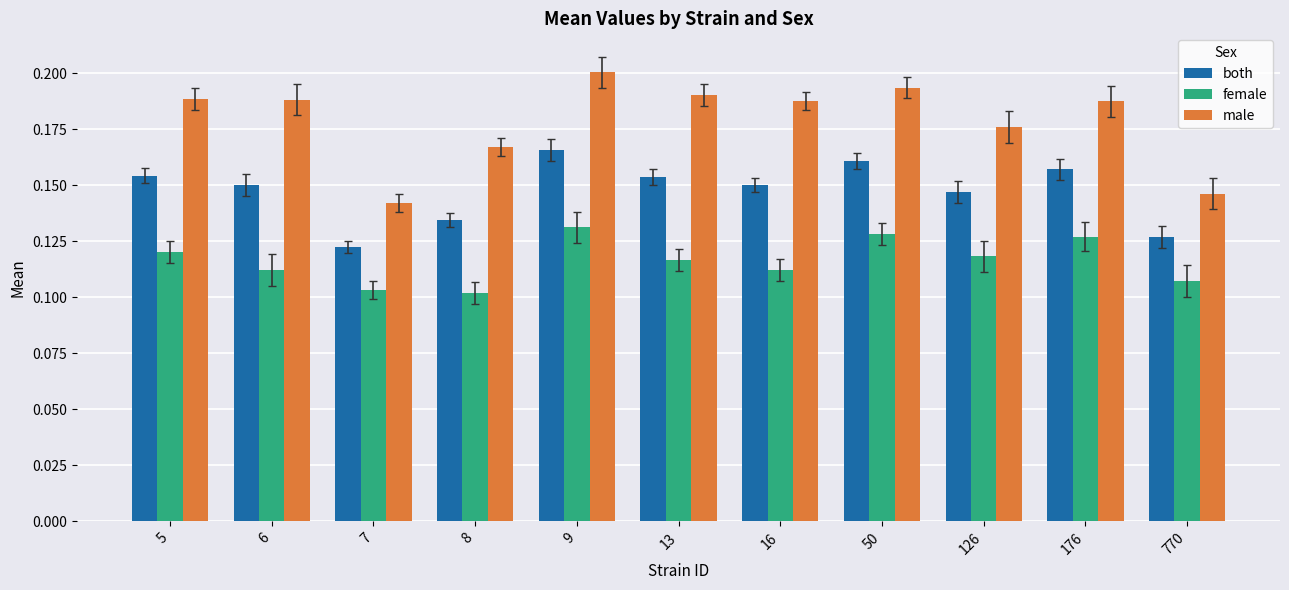

Which series has the largest range (max minus min)?

male